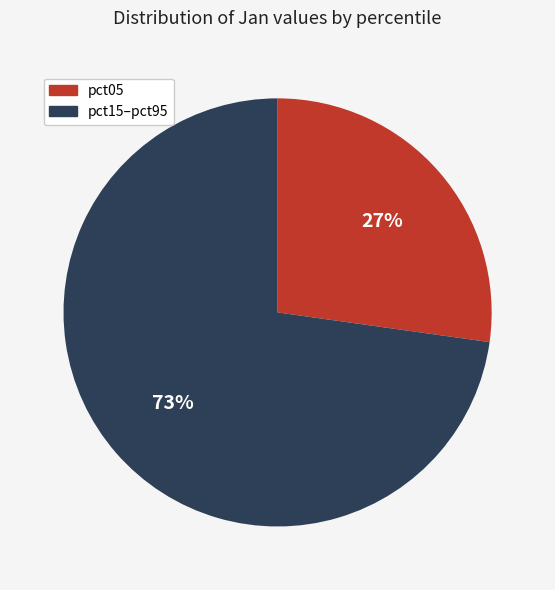

Does any single category account for the majority?

Yes